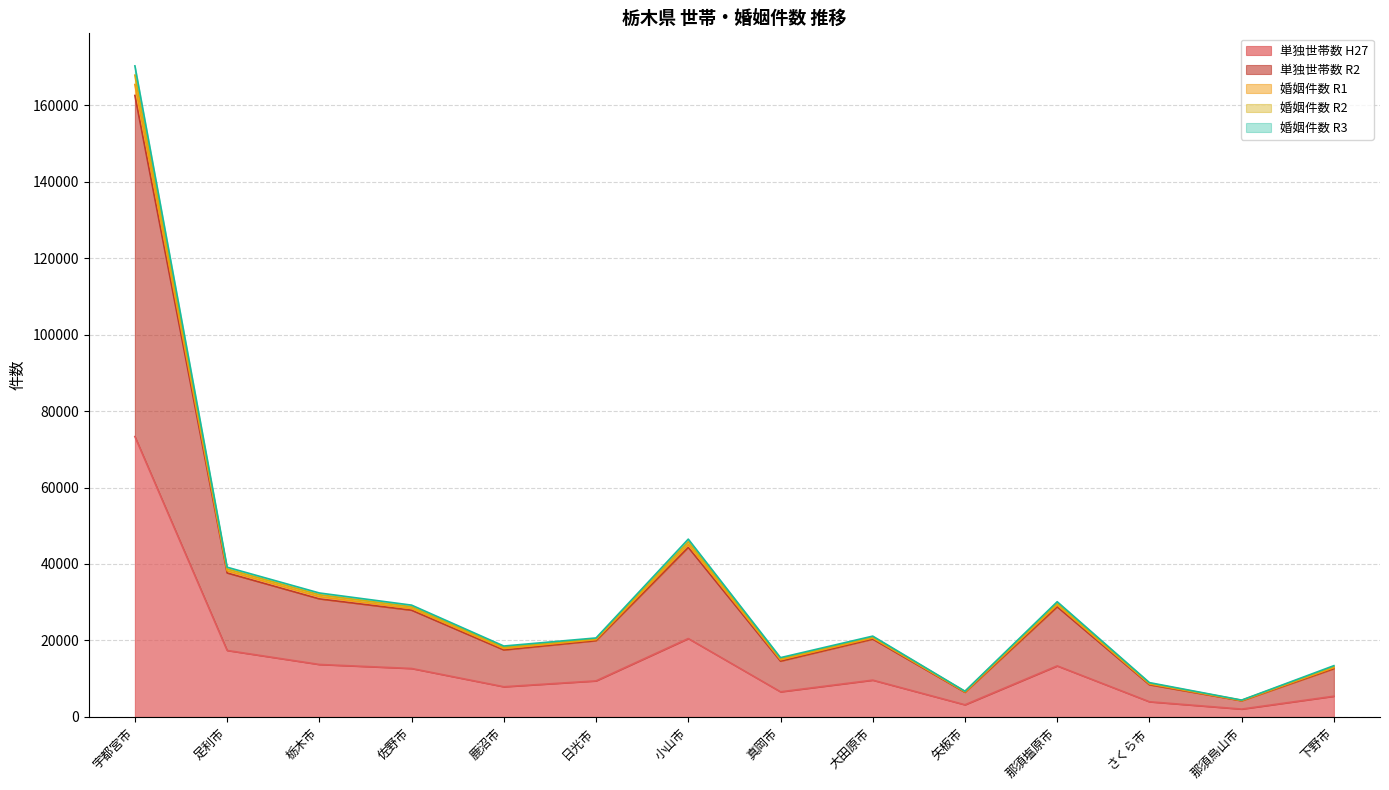

What is the sum of all 婚姻件数 R3 values?

436269